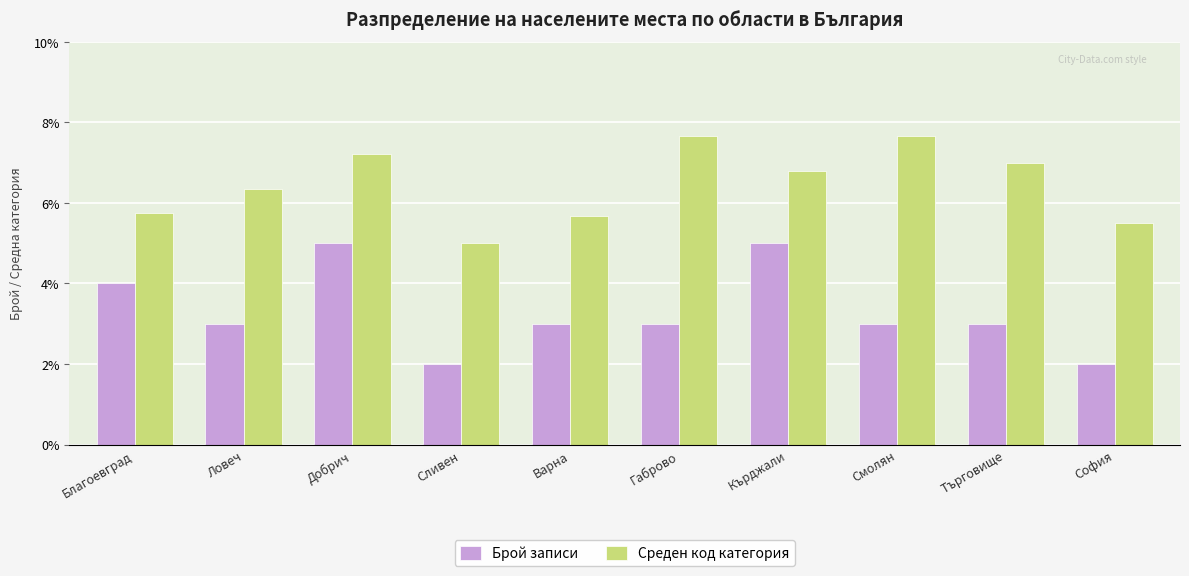

Are the bars grouped side by side (vs. stacked)?

Yes